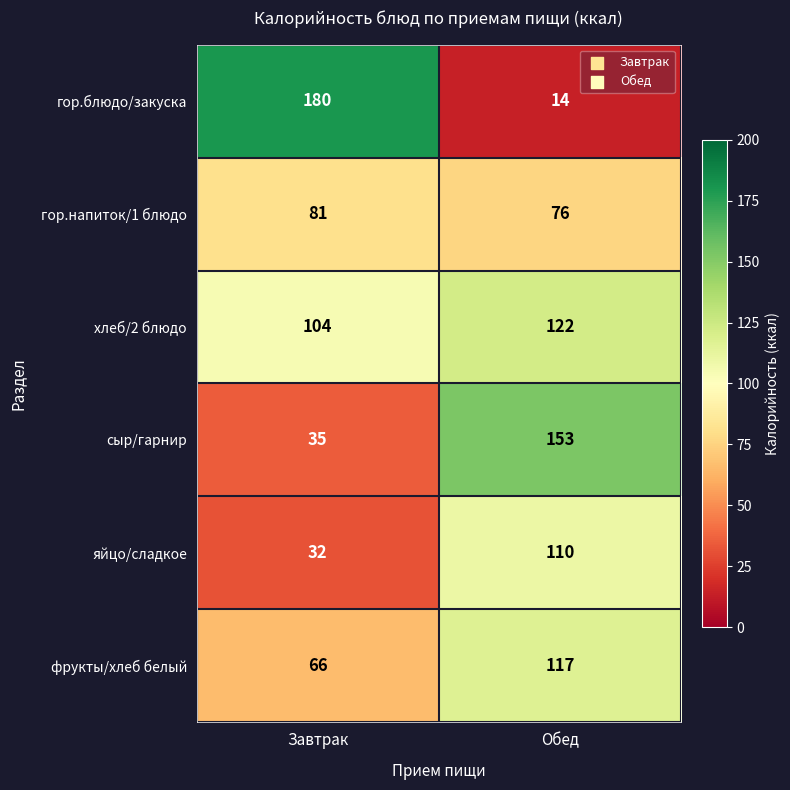

At which label is хлеб/2 блюдо closest to 113?

Завтрак